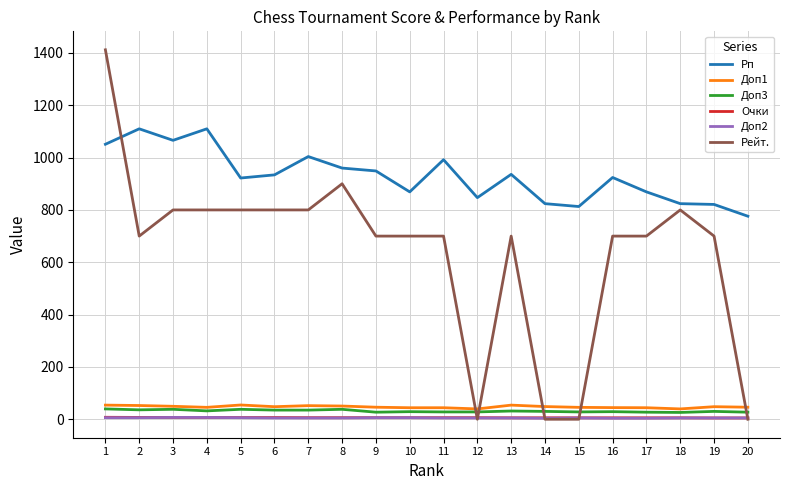

How many series are shown in this chart?

6